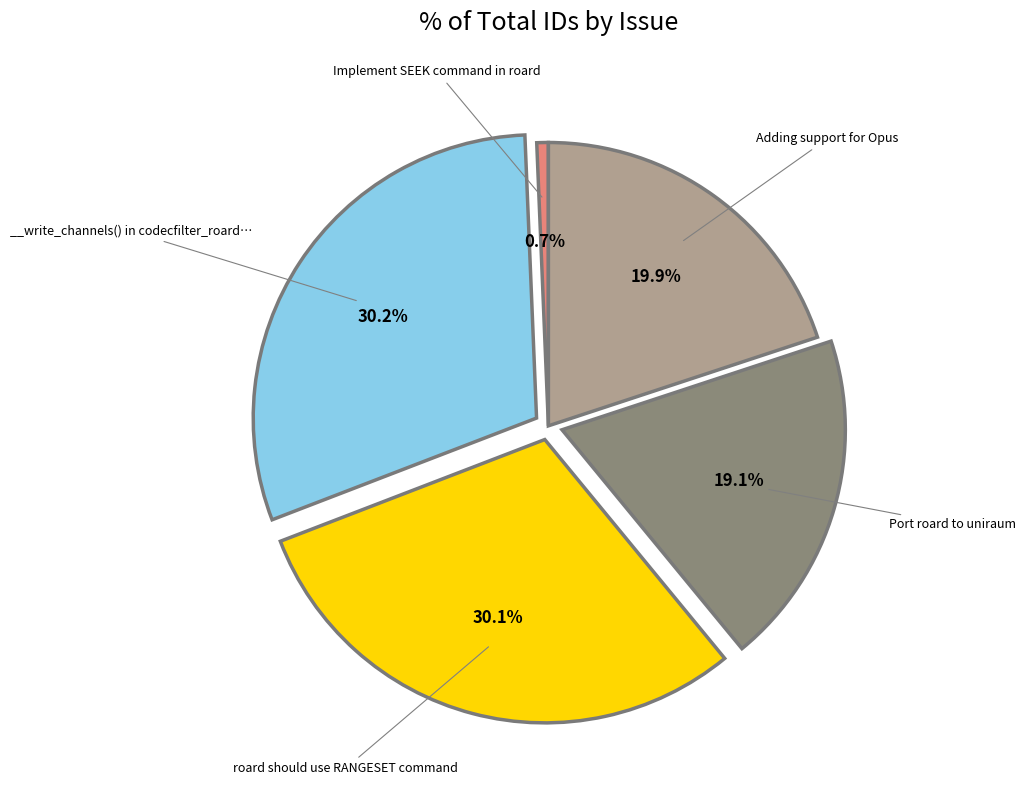

Is there a majority slice in this chart?

No